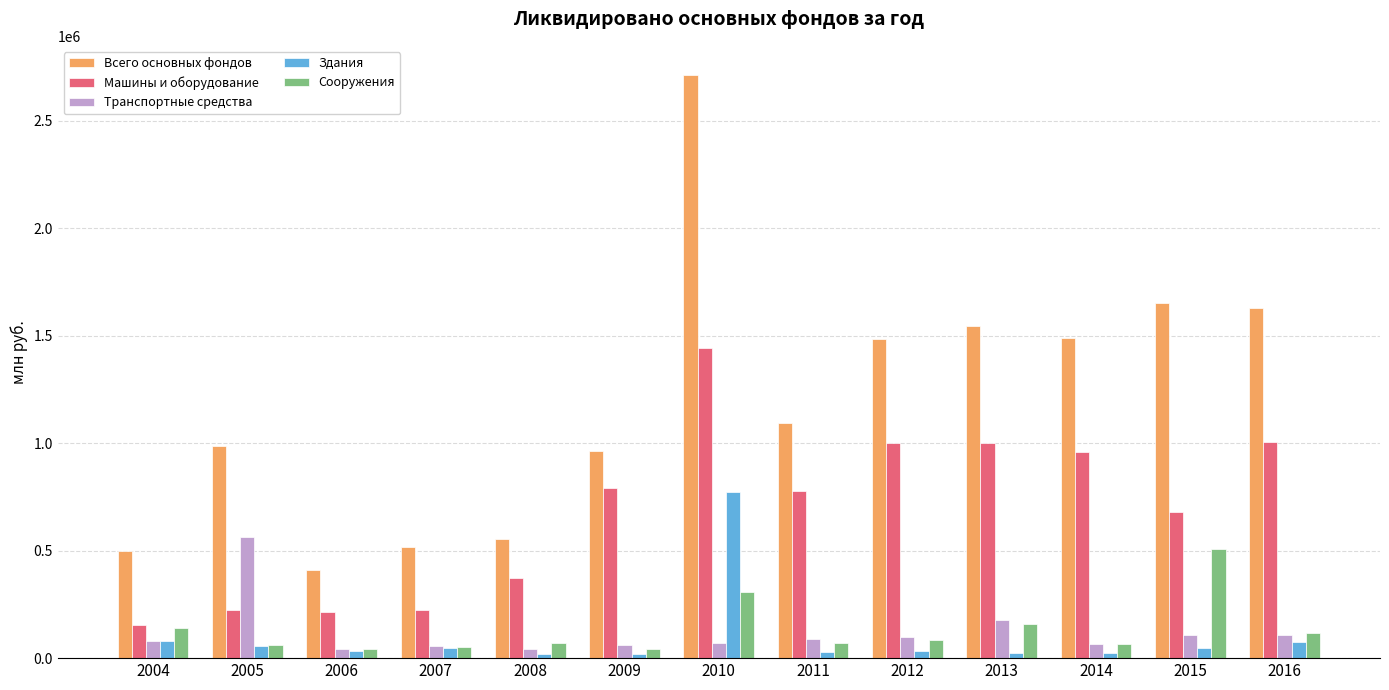

What is the value of the Машины и оборудование bar at the 5th from the left?

372183